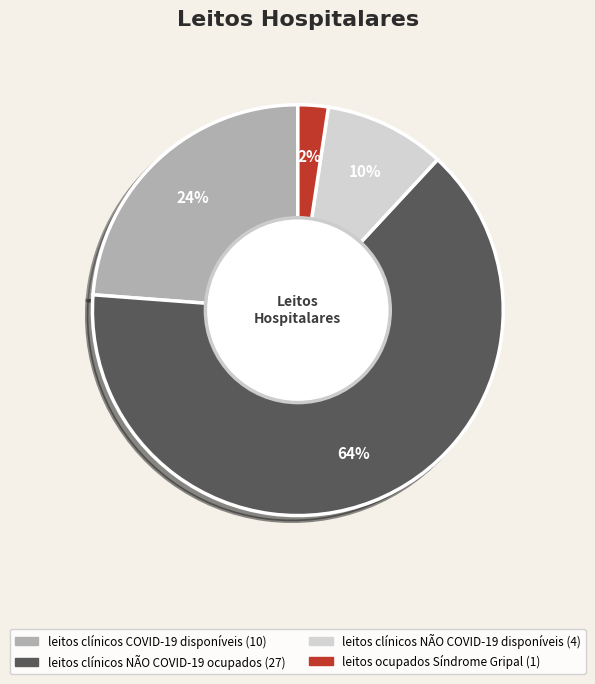

Count the number of slices in the pie.

4